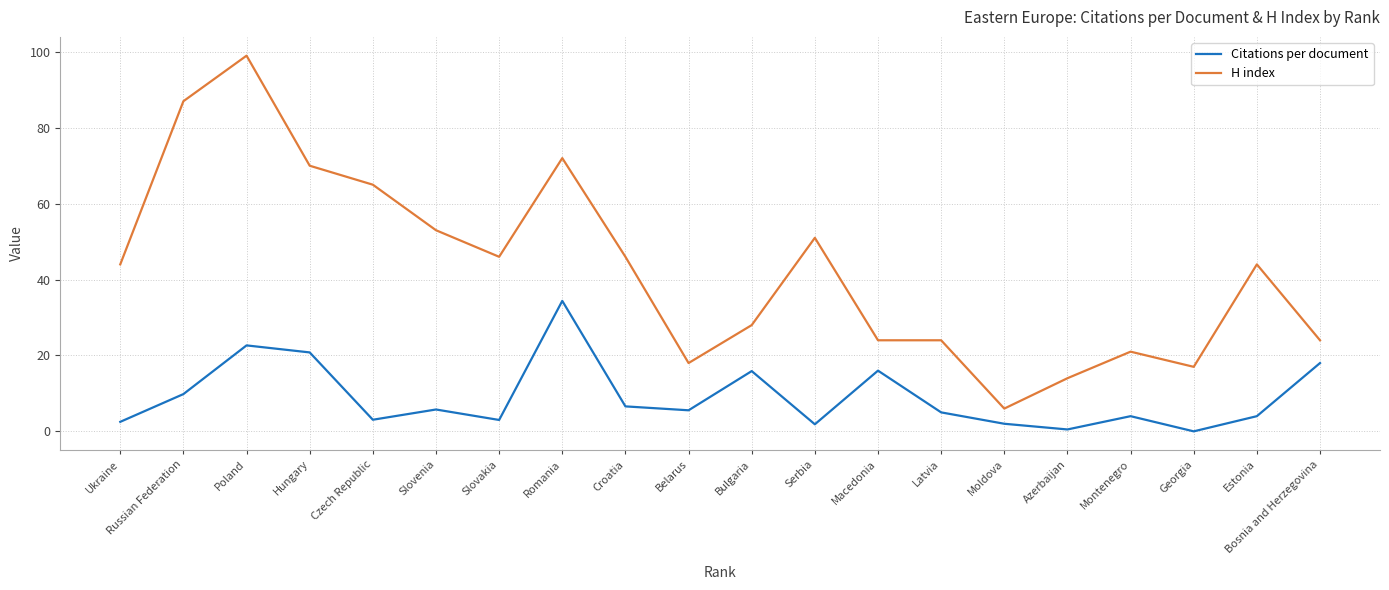

True or false: Citations per document and H index cross at least once.

False